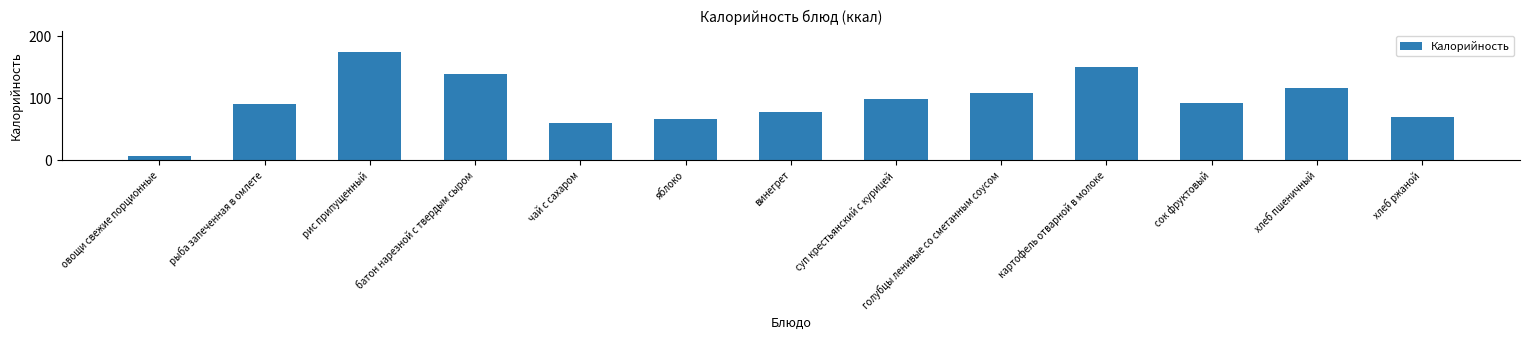

What is the label of the 4th bar from the left?

батон нарезной с твердым сыром